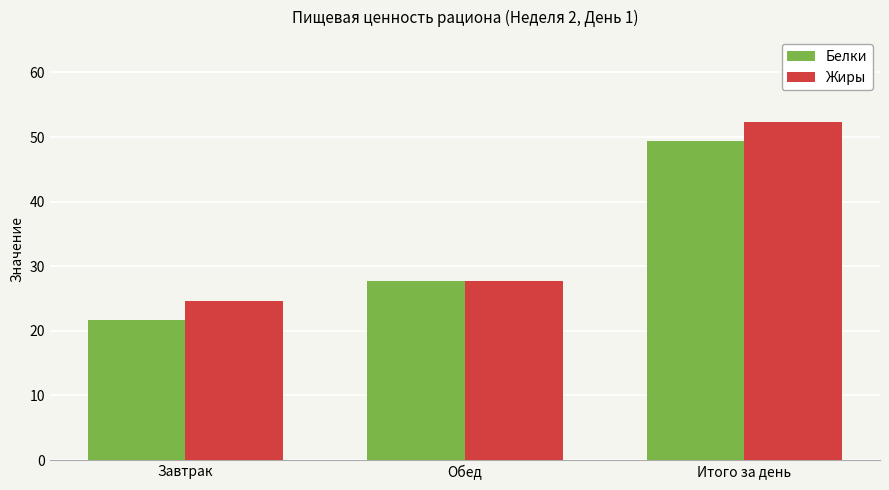

At how many categories does at least one series exceed 22?

3